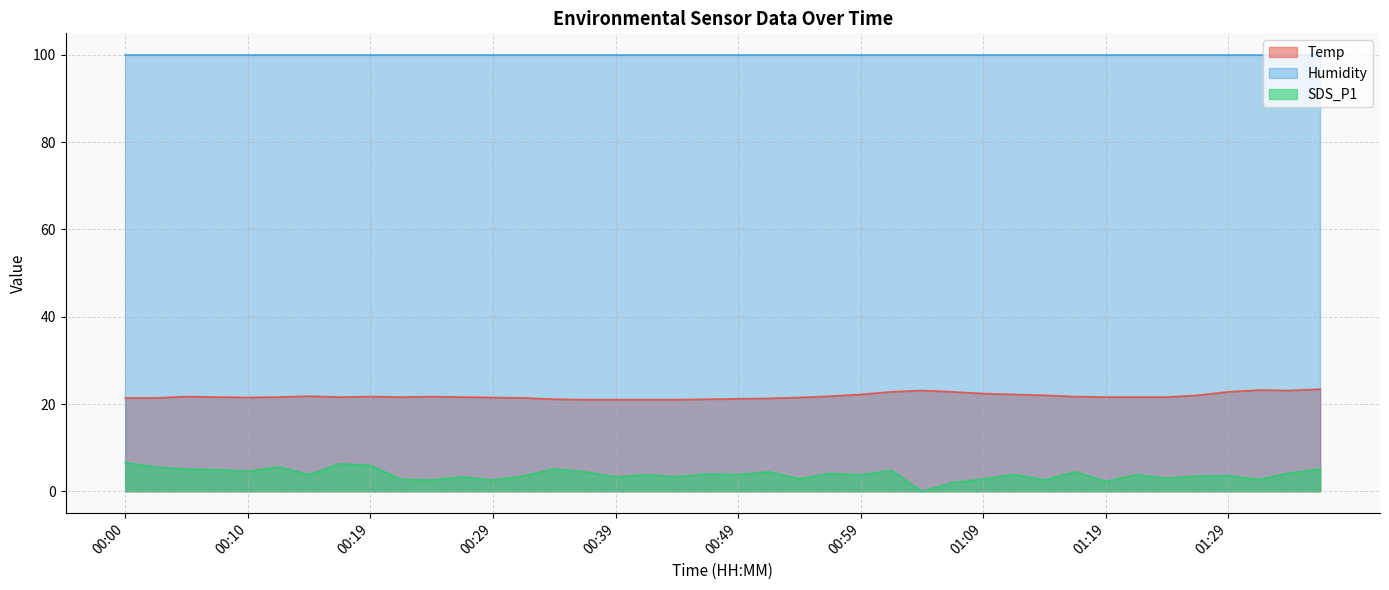

What is the value of the SDS_P1 point at the 4th from the left?

5.0